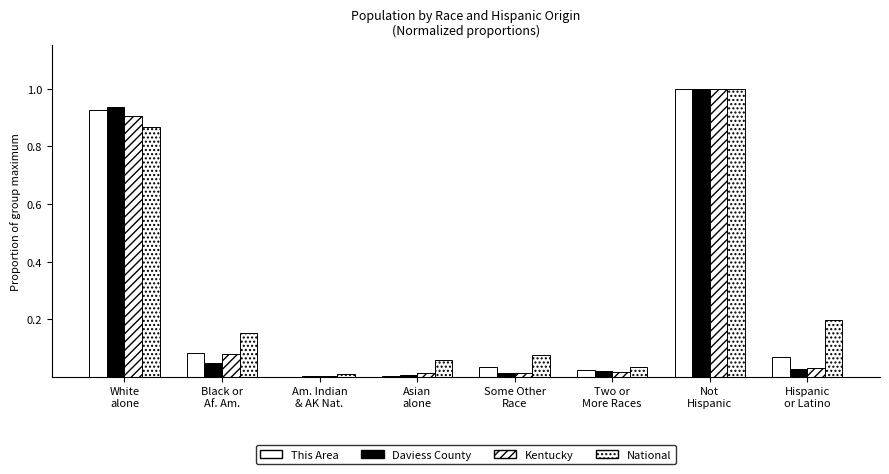

Reading right to left, what are all the values shown in this chart?

This Area: 0.1	1.0	0.0	0.0	0.0	0.0	0.1	0.9
Daviess County: 0.0	1.0	0.0	0.0	0.0	0.0	0.0	0.9
Kentucky: 0.0	1.0	0.0	0.0	0.0	0.0	0.1	0.9
National: 0.2	1.0	0.0	0.1	0.1	0.0	0.2	0.9